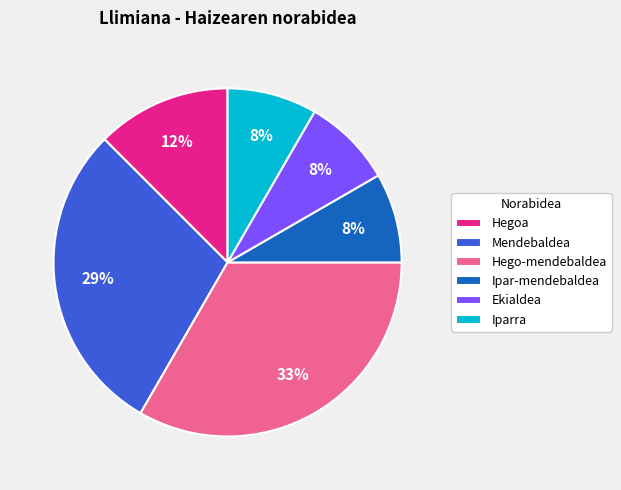

Count the number of slices in the pie.

6